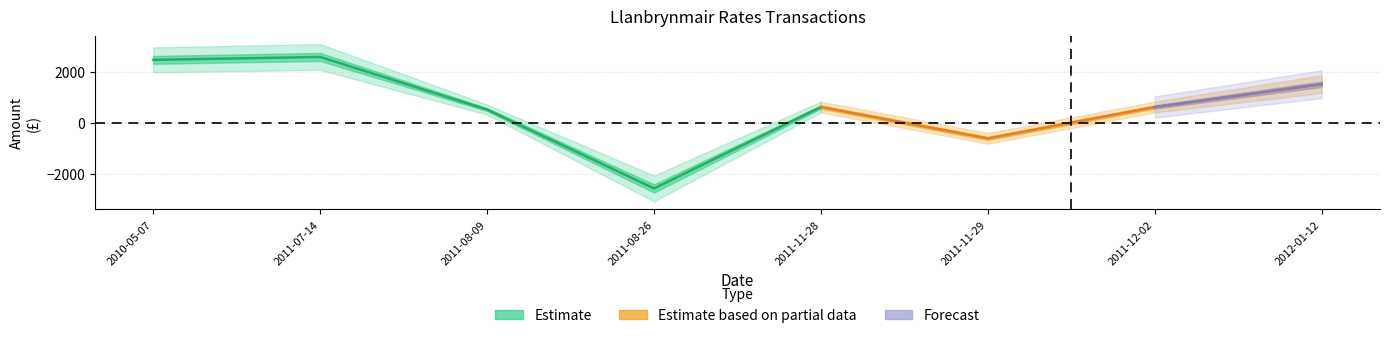

At which label does the data first exceed 612?

2010-05-07